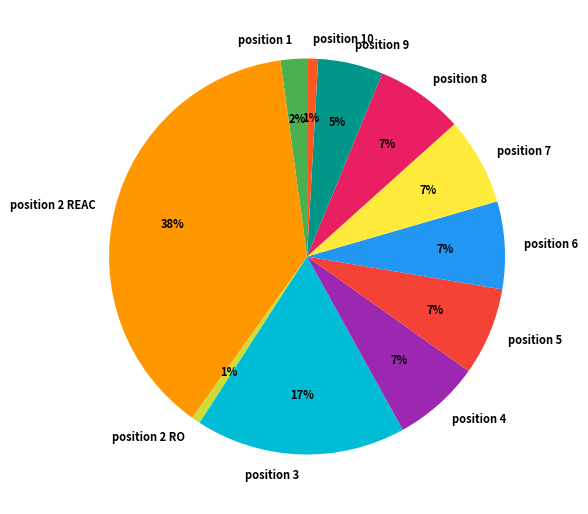

To the nearest percent, what portion does position 7 represent?

7%